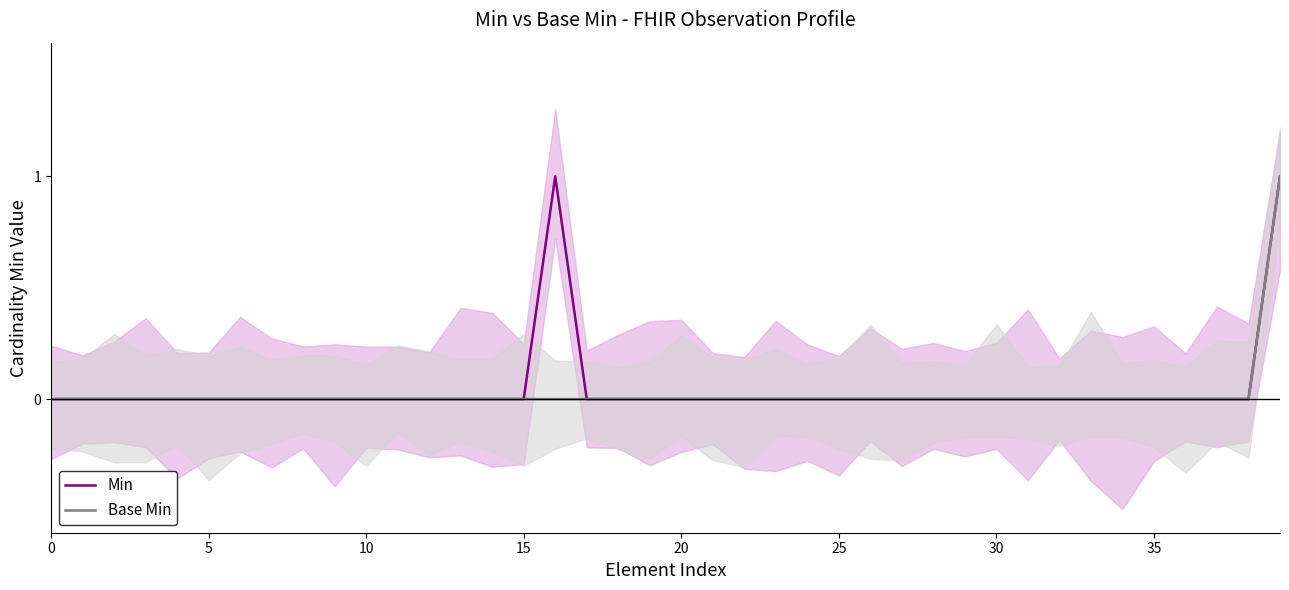

How many categories are shown in the chart?

40